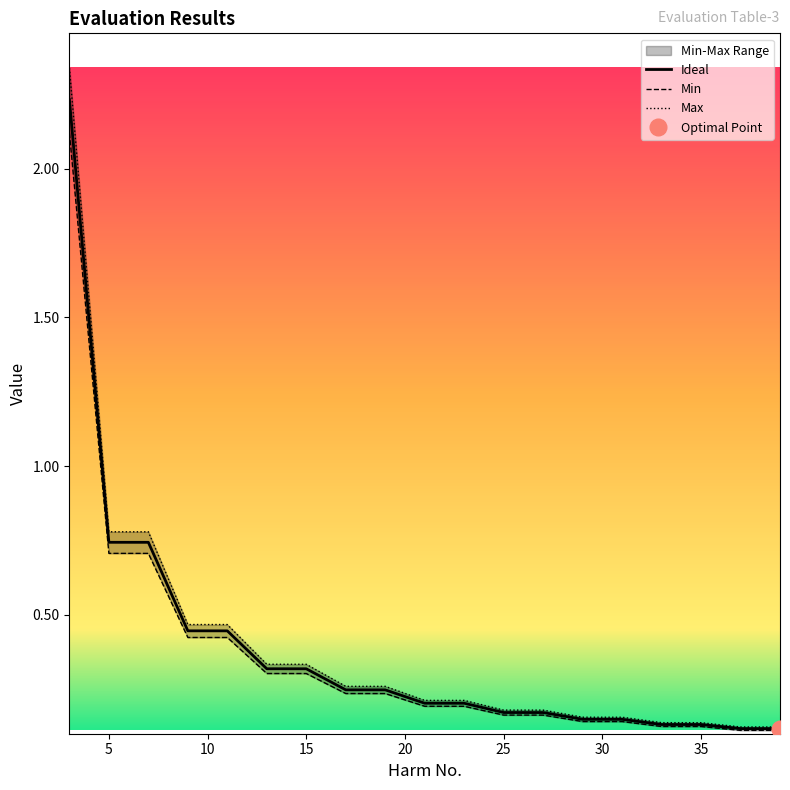

Is it true that Ideal equals 0.1 at 35?

True